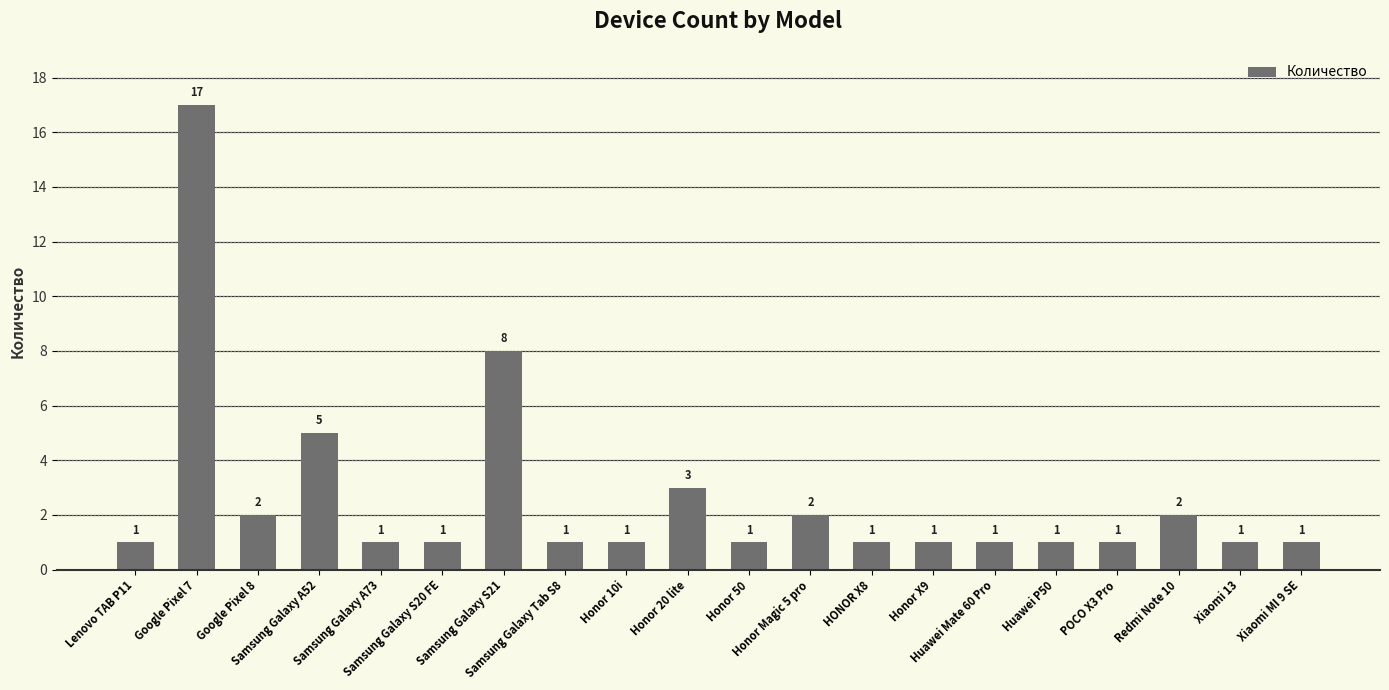

Reading left to right, extract all data points from this chart.

Lenovo TAB P11=1	Google Pixel 7=17	Google Pixel 8=2	Samsung Galaxy A52=5	Samsung Galaxy A73=1	Samsung Galaxy S20 FE=1	Samsung Galaxy S21=8	Samsung Galaxy Tab S8=1	Honor 10i=1	Honor 20 lite=3	Honor 50=1	Honor Magic 5 pro=2	HONOR X8=1	Honor X9=1	Huawei Mate 60 Pro=1	Huawei P50=1	POCO X3 Pro=1	Redmi Note 10=2	Xiaomi 13=1	Xiaomi MI 9 SE=1